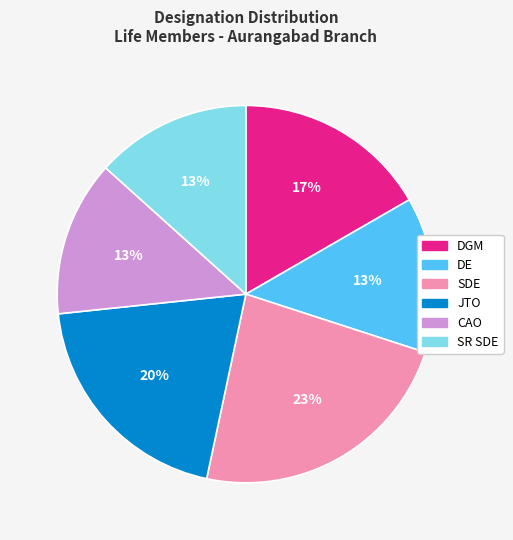

How many segments does this pie chart have?

6